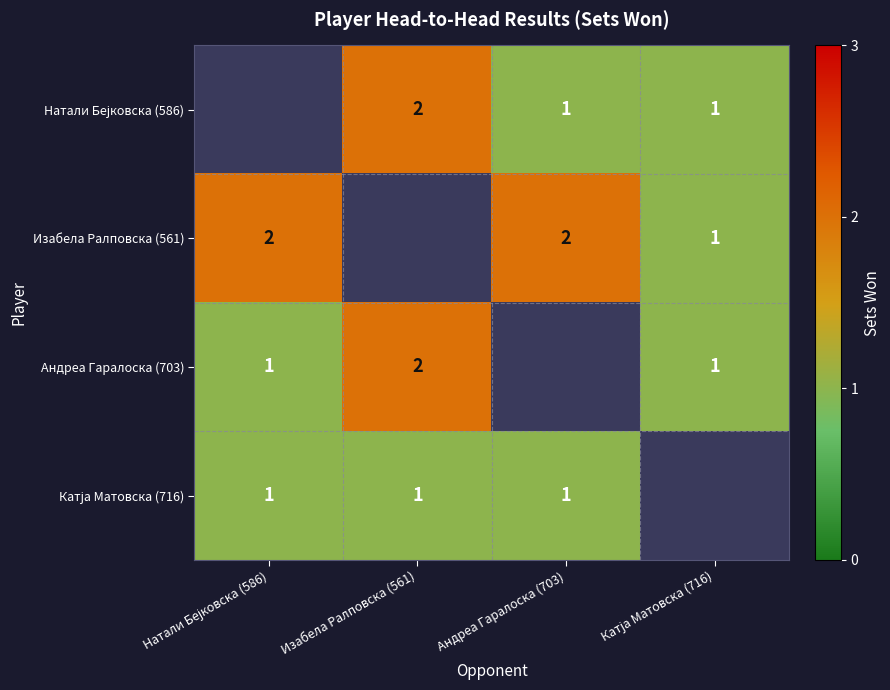

True or false: Изабела Ралповска (561) has a value of 1 at Андреа Гаралоска (703).

False